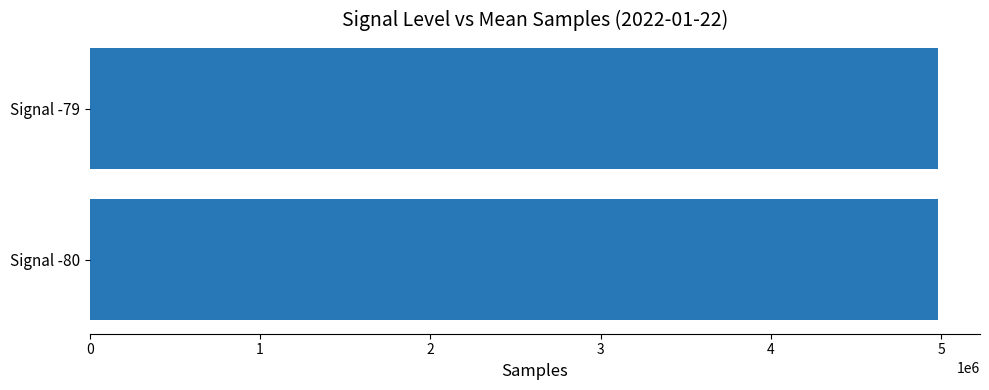

Is it true that the value at Signal -79 is 4979896.3?

True